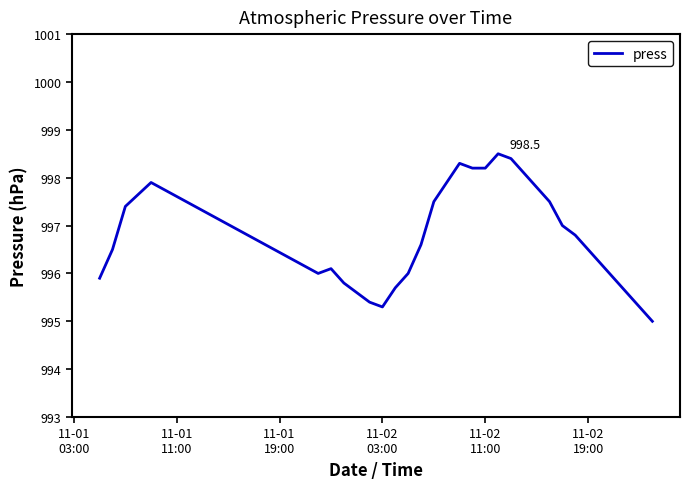

What is the greatest value displayed?

998.5